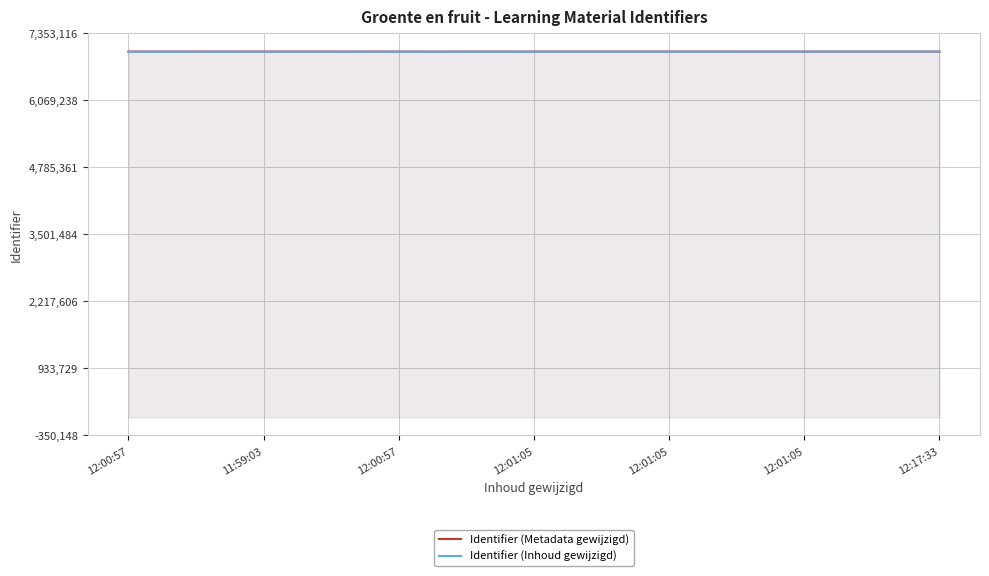

Is the value of Identifier (Metadata gewijzigd) at 12:00:57 greater than the value of Identifier (Inhoud gewijzigd) at 12:01:05?

Yes